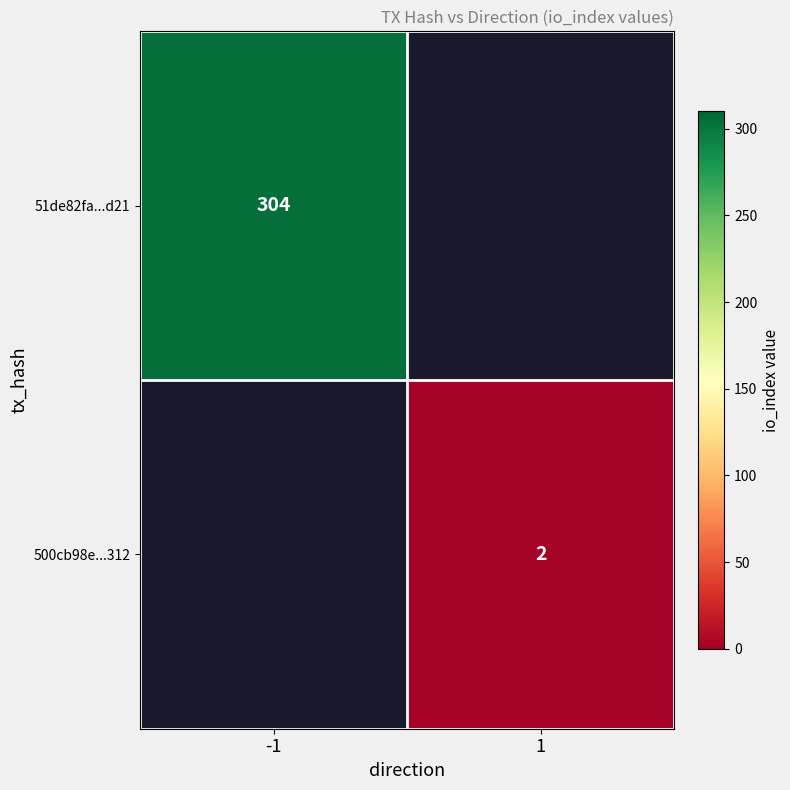

Is it true that 51de82fa...d21 equals 304 at -1?

True